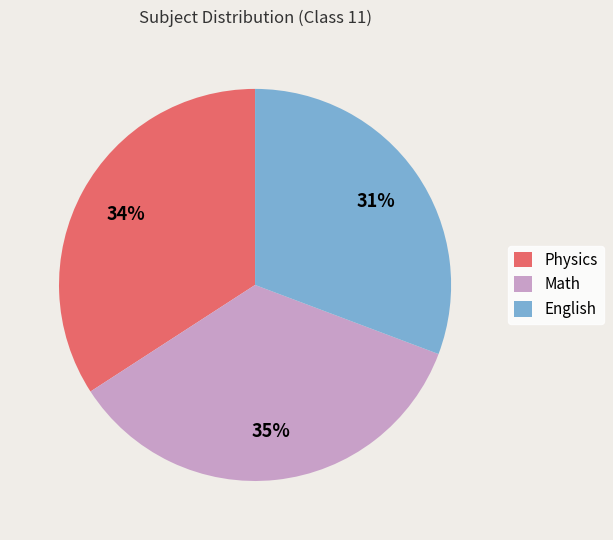

How many slices are in this pie chart?

3